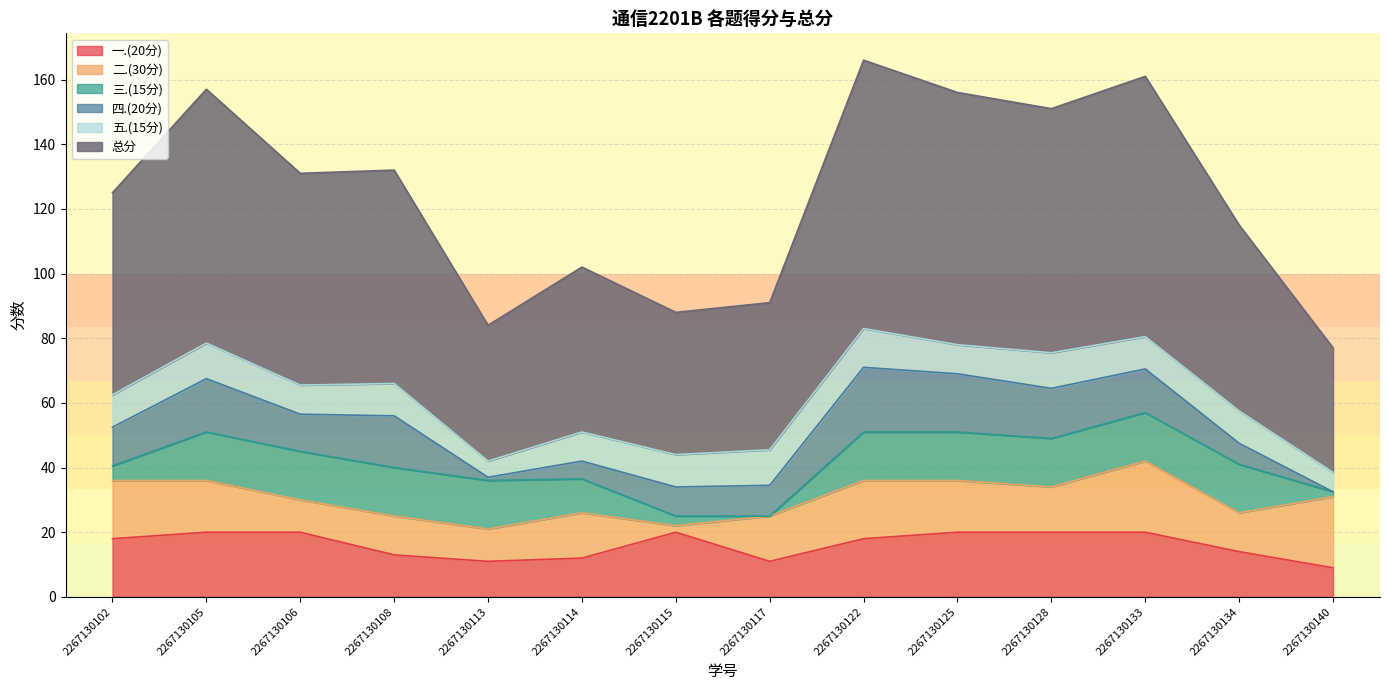

What is the value of the 二.(30分) point at the 3rd from the left?

10.0